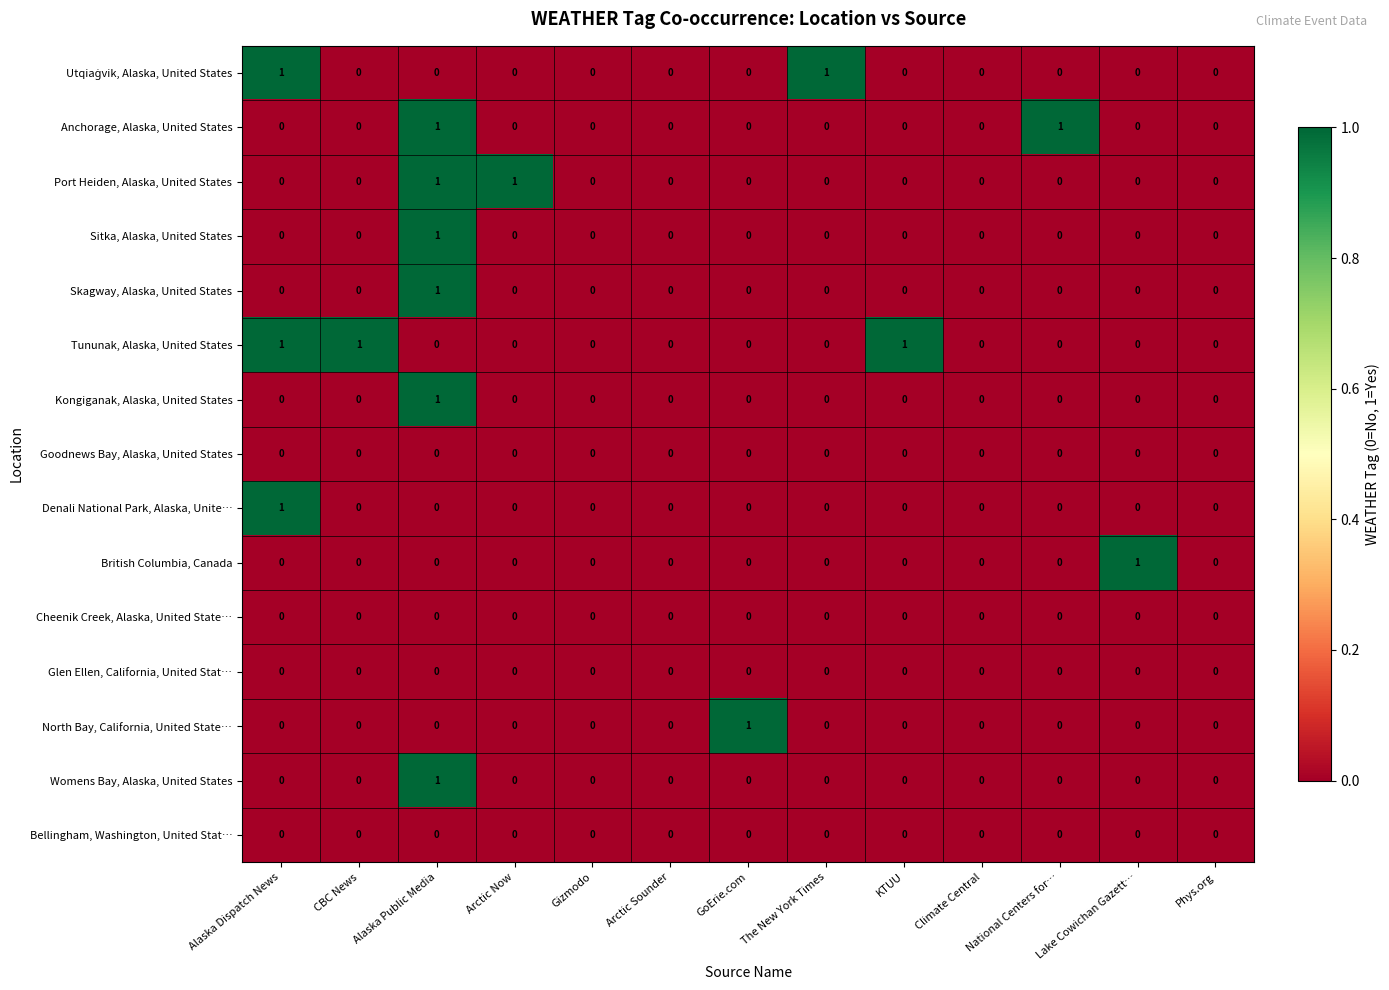

Count the Womens Bay, Alaska, United States values in the range 0 to 1.

13